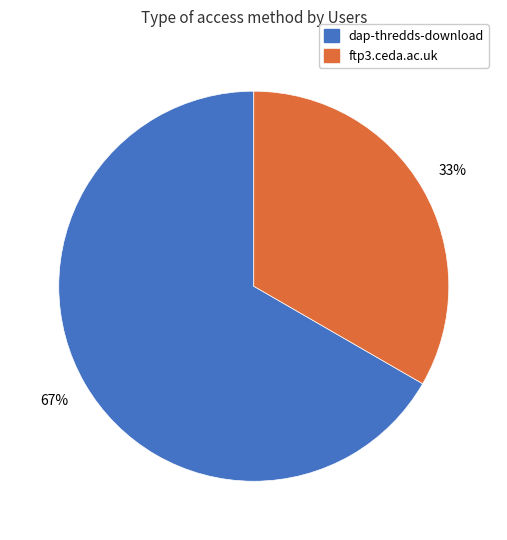

To the nearest percent, what portion does ftp3.ceda.ac.uk represent?

33%